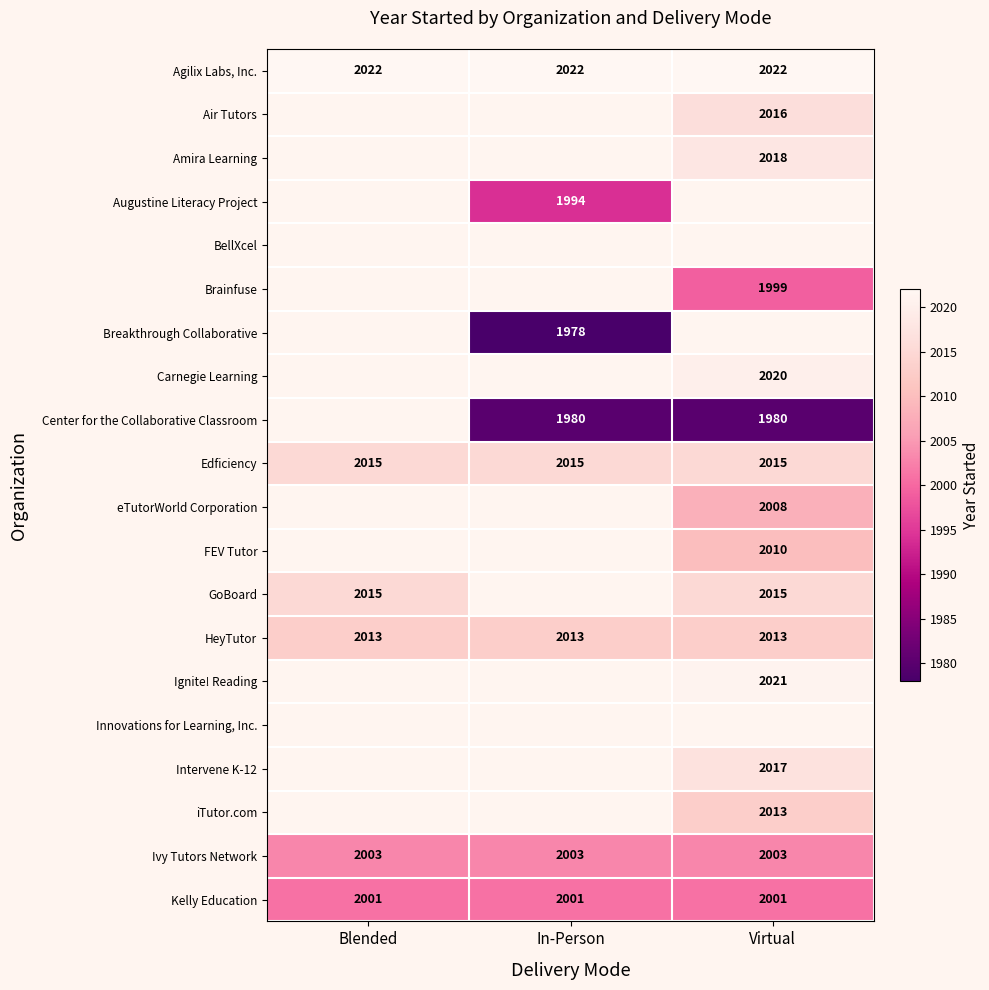

What is the sum of the GoBoard values at Blended and Virtual?

4030